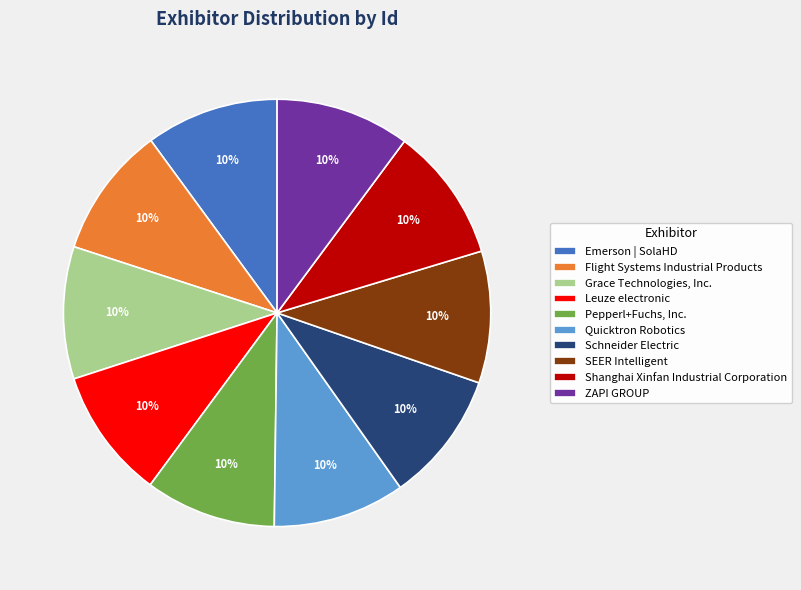

True or false: Pepperl+Fuchs, Inc. accounts for 16% of the total.

False